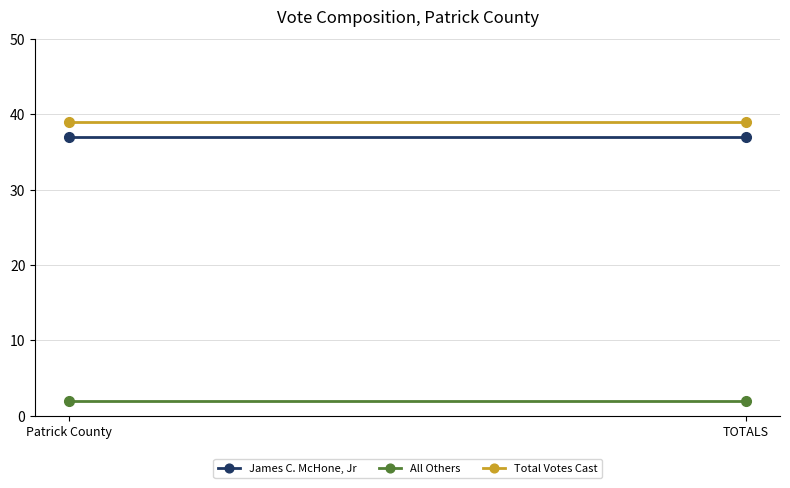

Between TOTALS and Patrick County, which is larger?

TOTALS